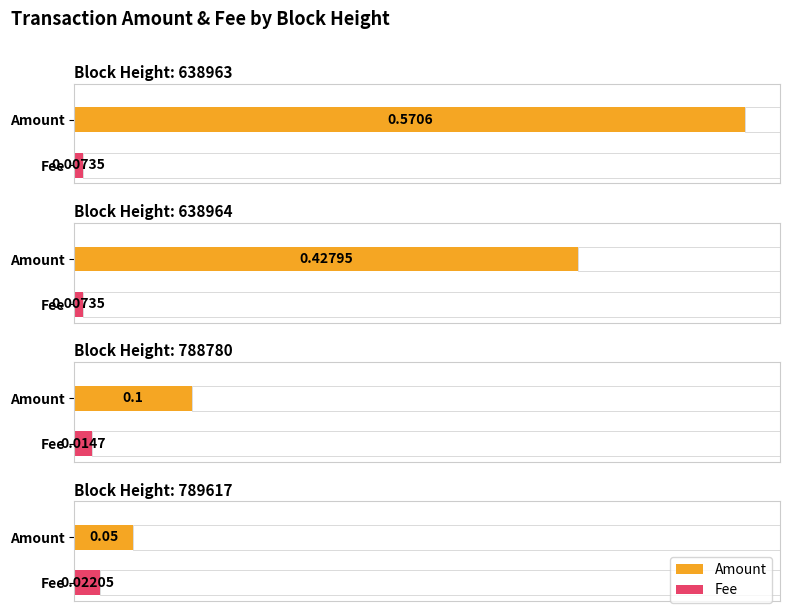

Is it true that Fee equals 0.0 at 789617?

True